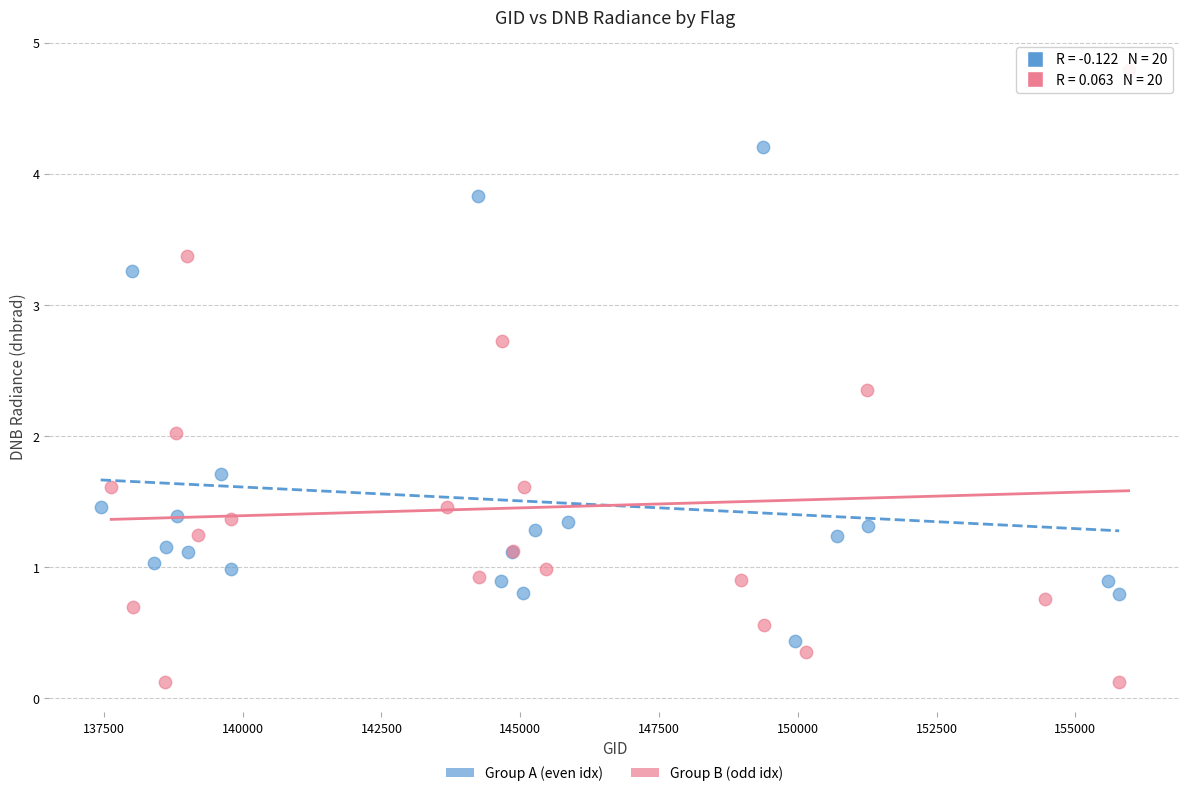

Which series reaches the maximum Y coordinate?

Group B (odd idx)